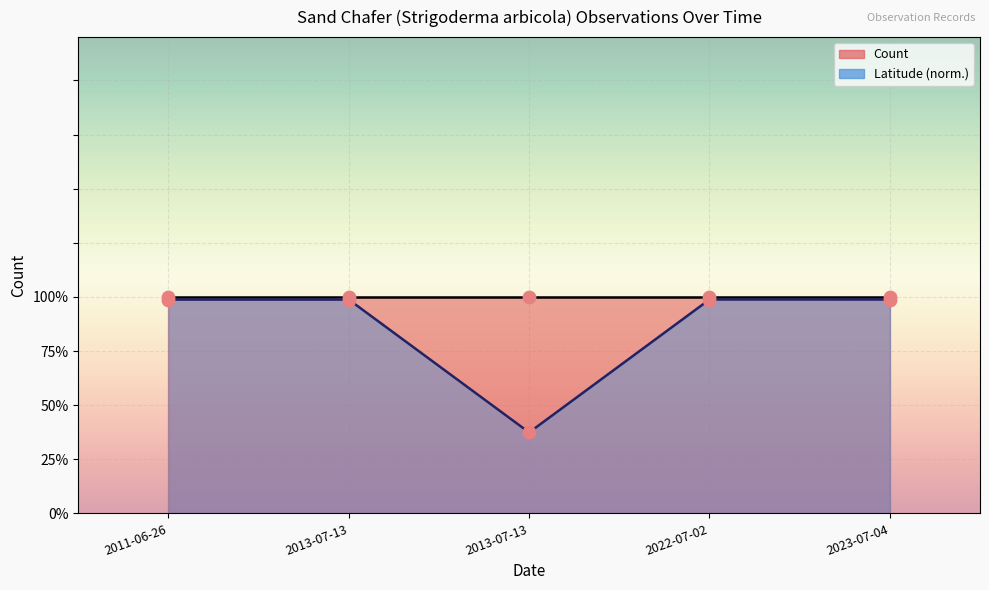

Which series contains the highest Y value?

Count pts